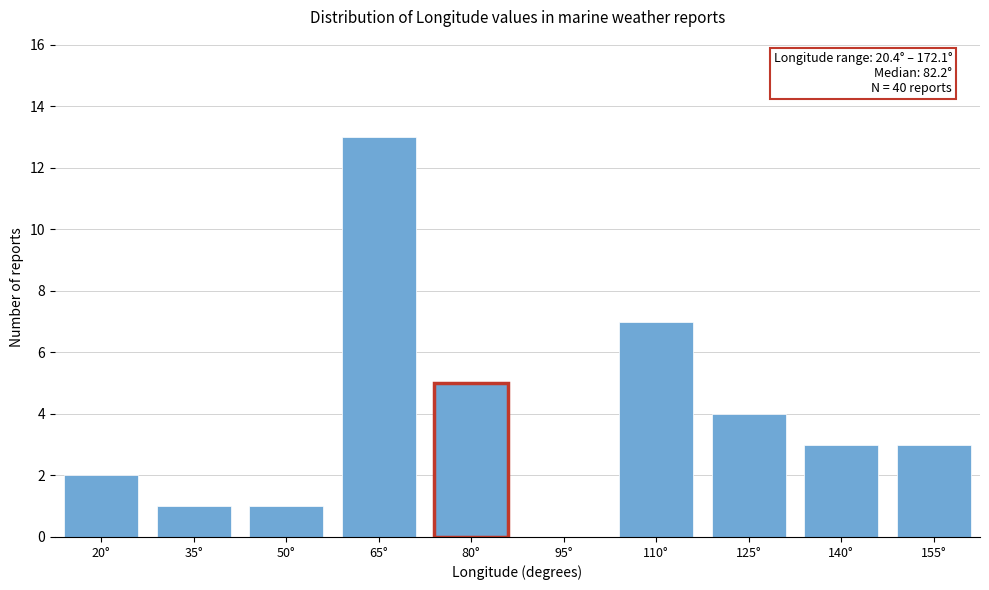

Reading right to left, transcribe all the data shown in this chart.

155°=3	140°=3	125°=4	110°=7	95°=0	80°=5	65°=13	50°=1	35°=1	20°=2